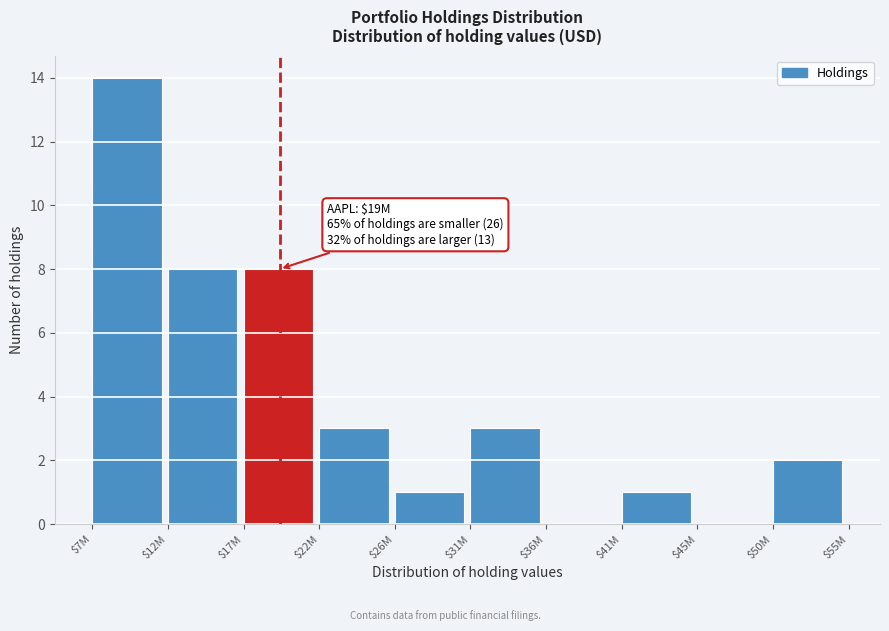

What is the sum of all values?

40